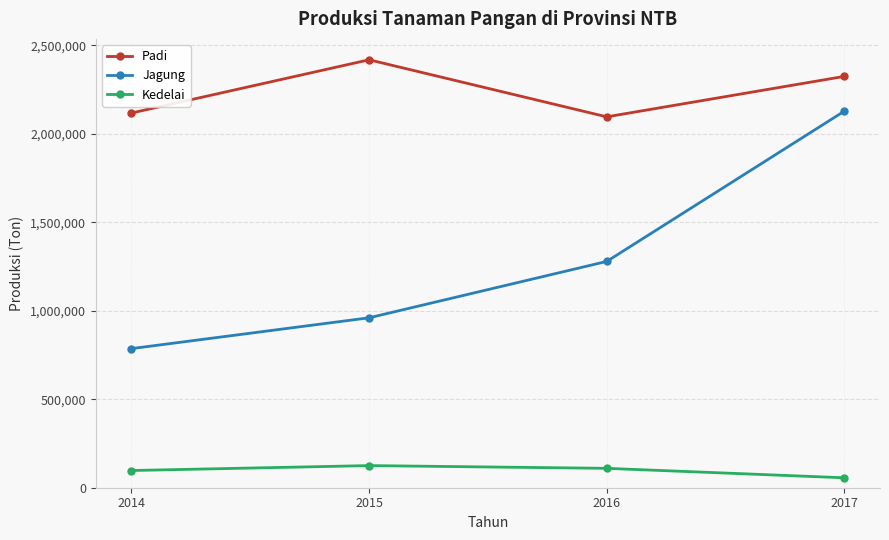

What is the value of the Padi point at the 1st from the left?

2116637